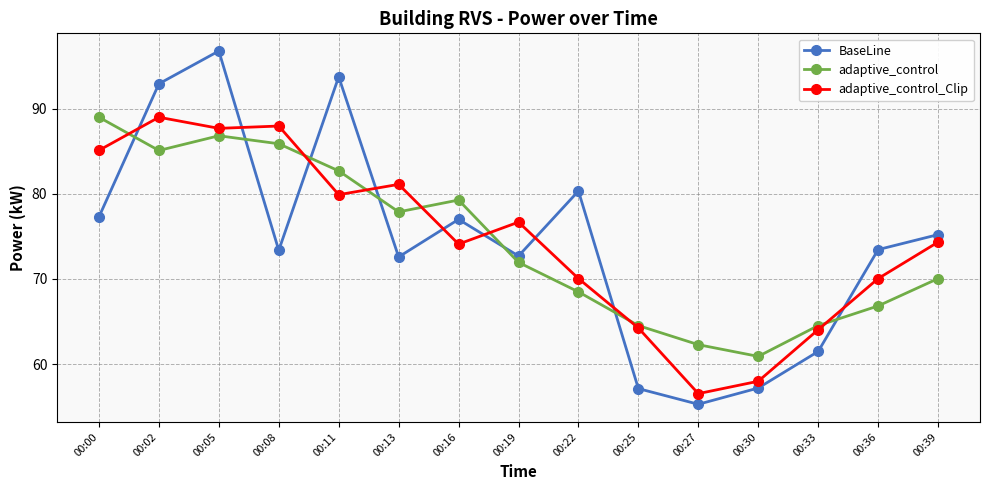

What are all the series names shown in the legend?

BaseLine, adaptive_control, adaptive_control_Clip